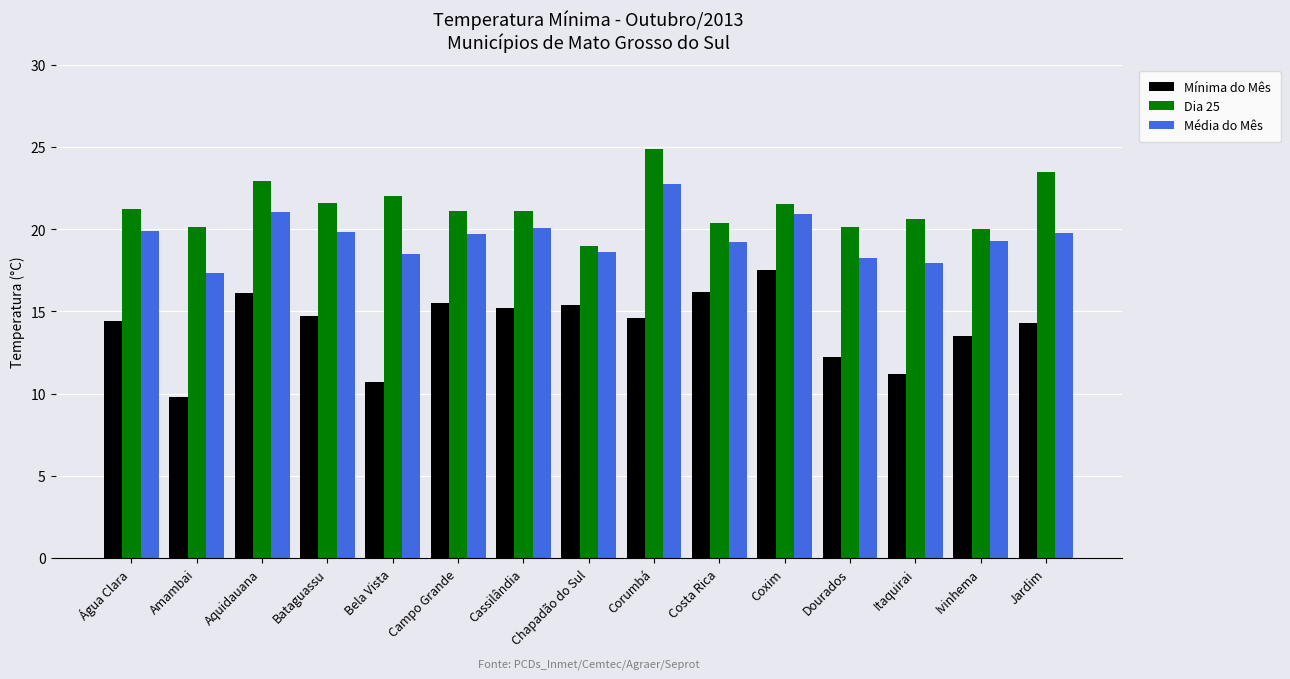

Which category has the highest value in the Dia 25 series?

Corumbá